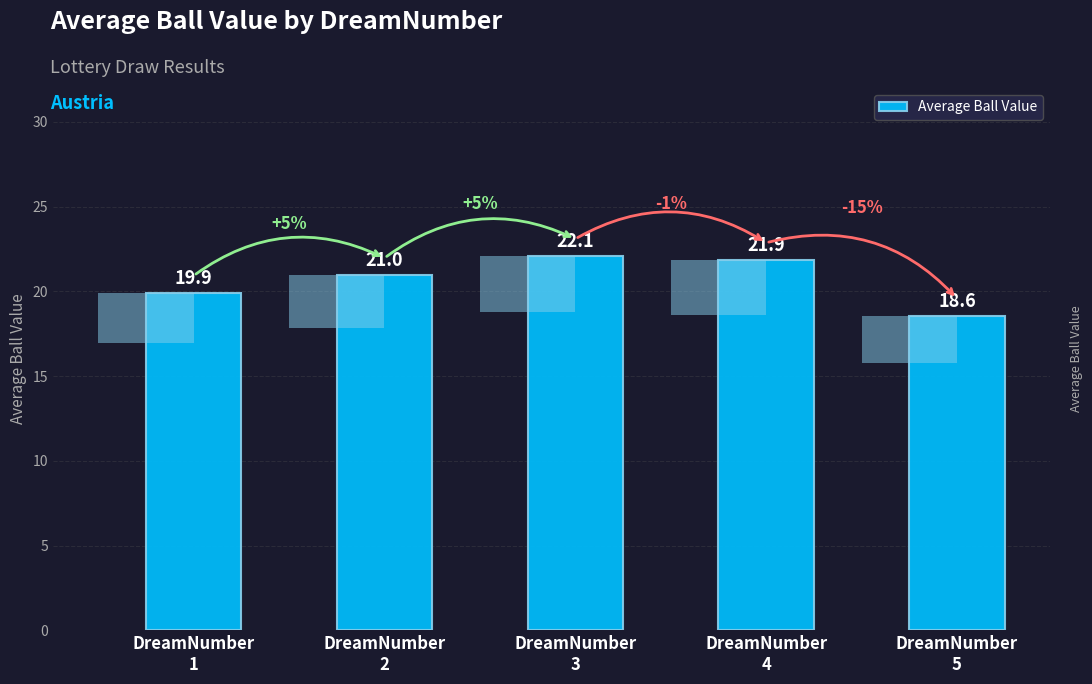

Reading left to right, extract all data points from this chart.

DreamNumber
1=19.9	DreamNumber
2=21.0	DreamNumber
3=22.1	DreamNumber
4=21.9	DreamNumber
5=18.6